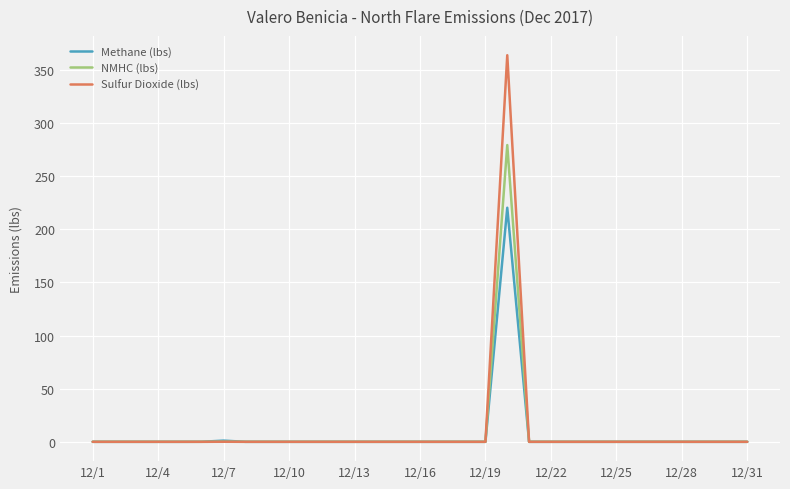

What is the maximum value for Methane (lbs)?

220.2